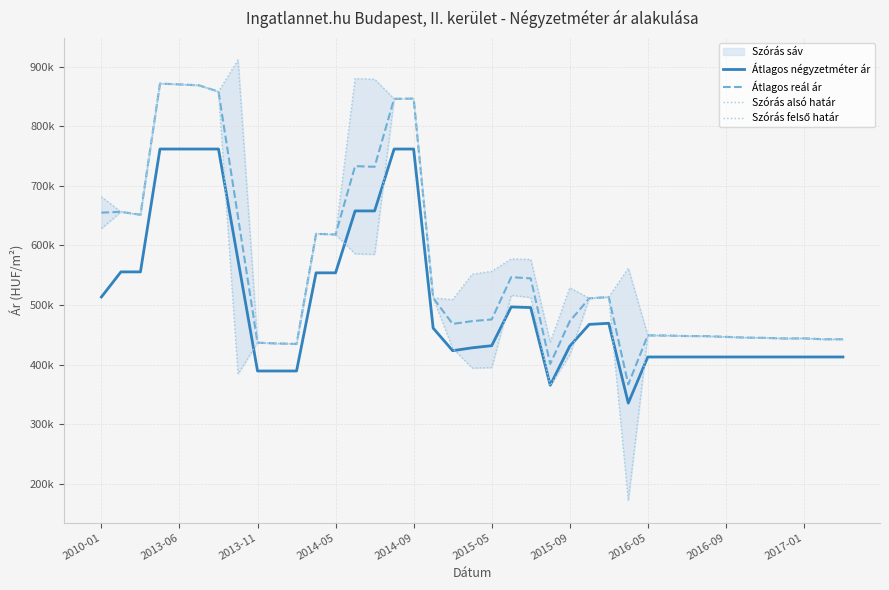

What is the total value across all series at 23?

1568146